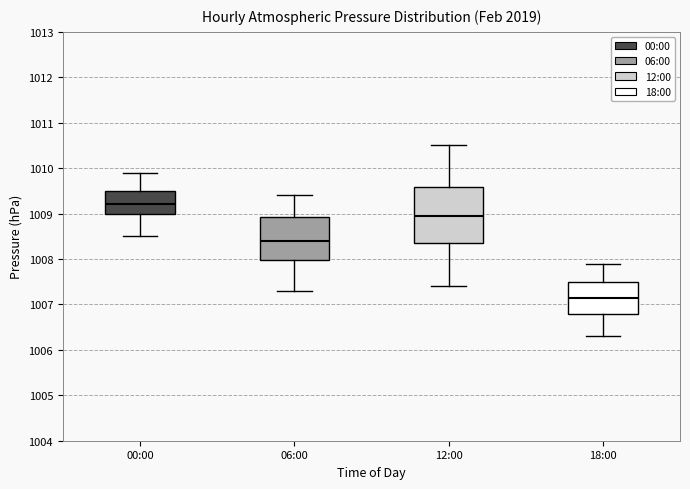

Which box is the tallest, from its lower edge to its upper edge?

12:00